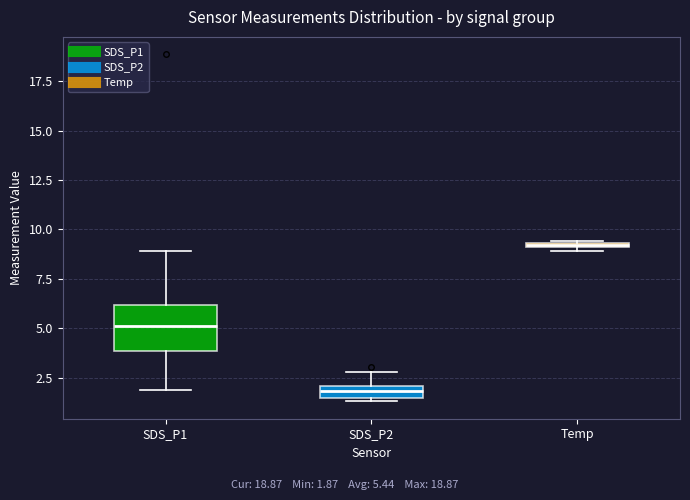

Which box's median line is the highest?

Temp